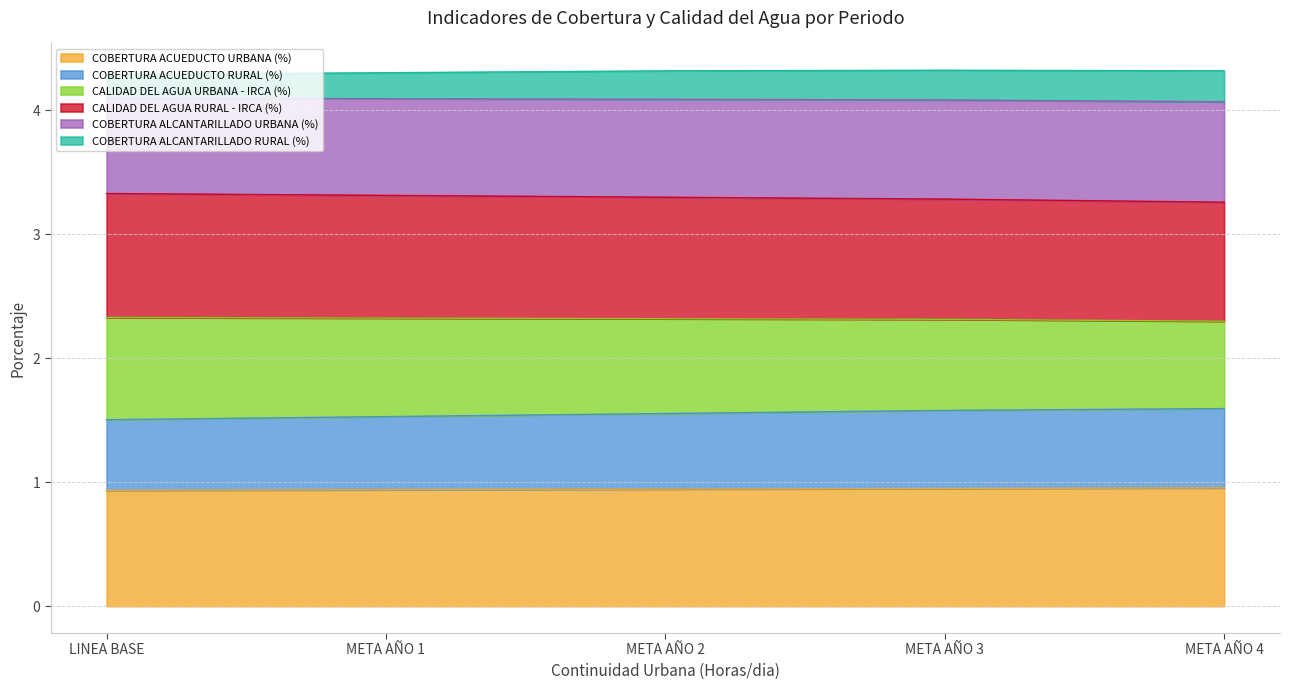

What is the total value across all series at META AÑO 1?

4.3